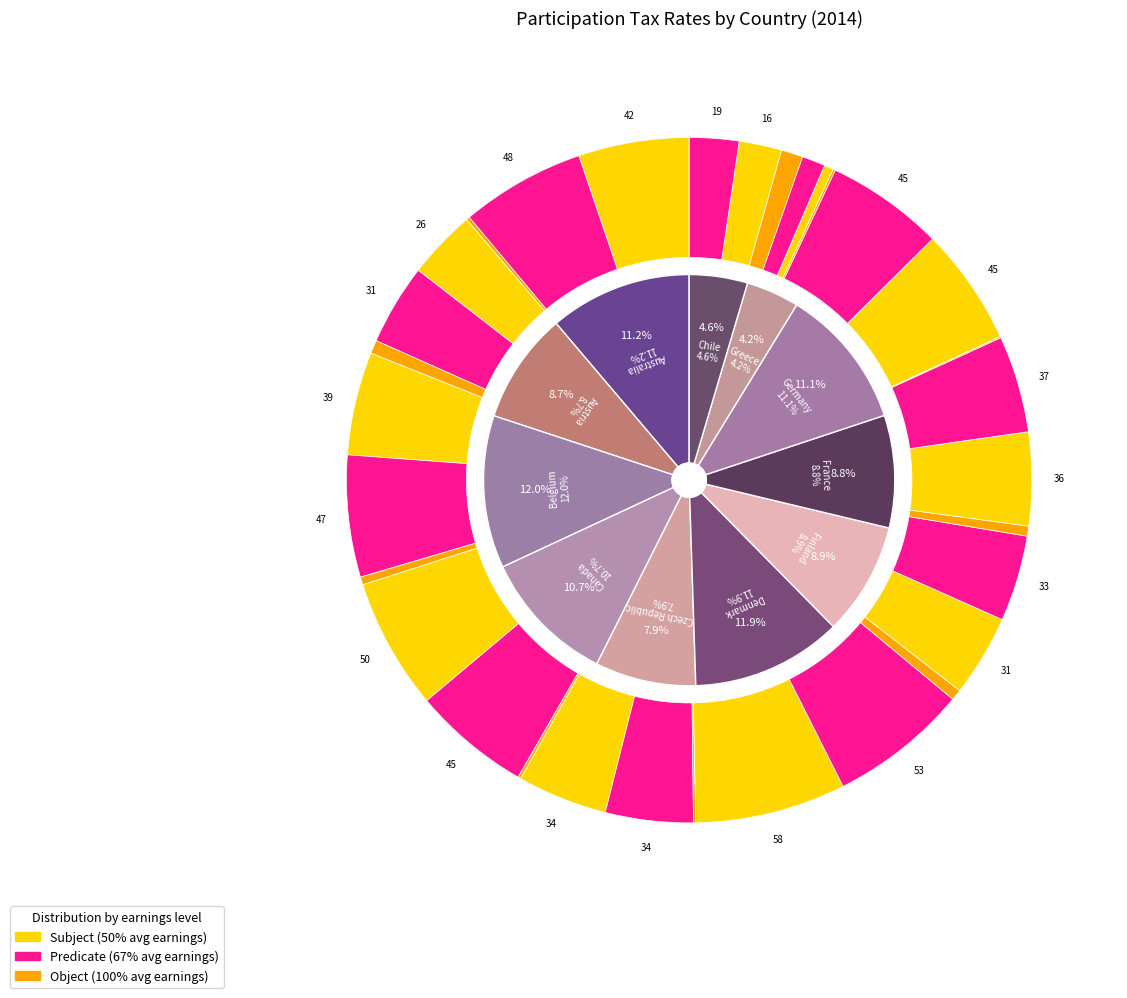

To the nearest percent, what is the combined percentage of values_67 and values_100?

19%